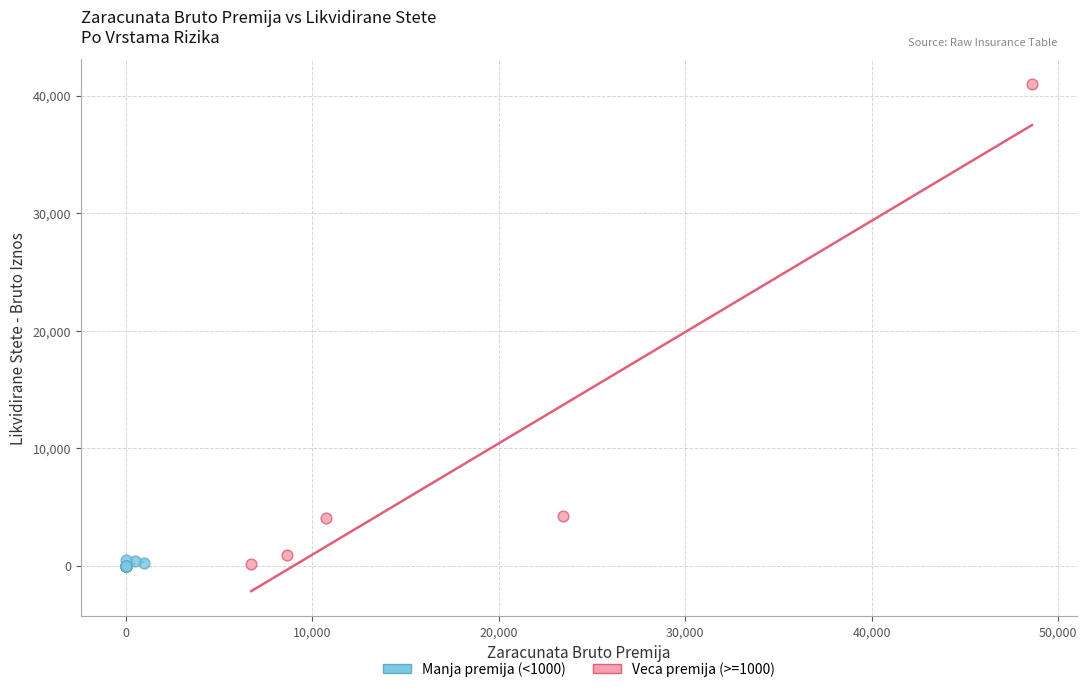

Which series reaches the maximum Y coordinate?

Veca premija (>=1000)